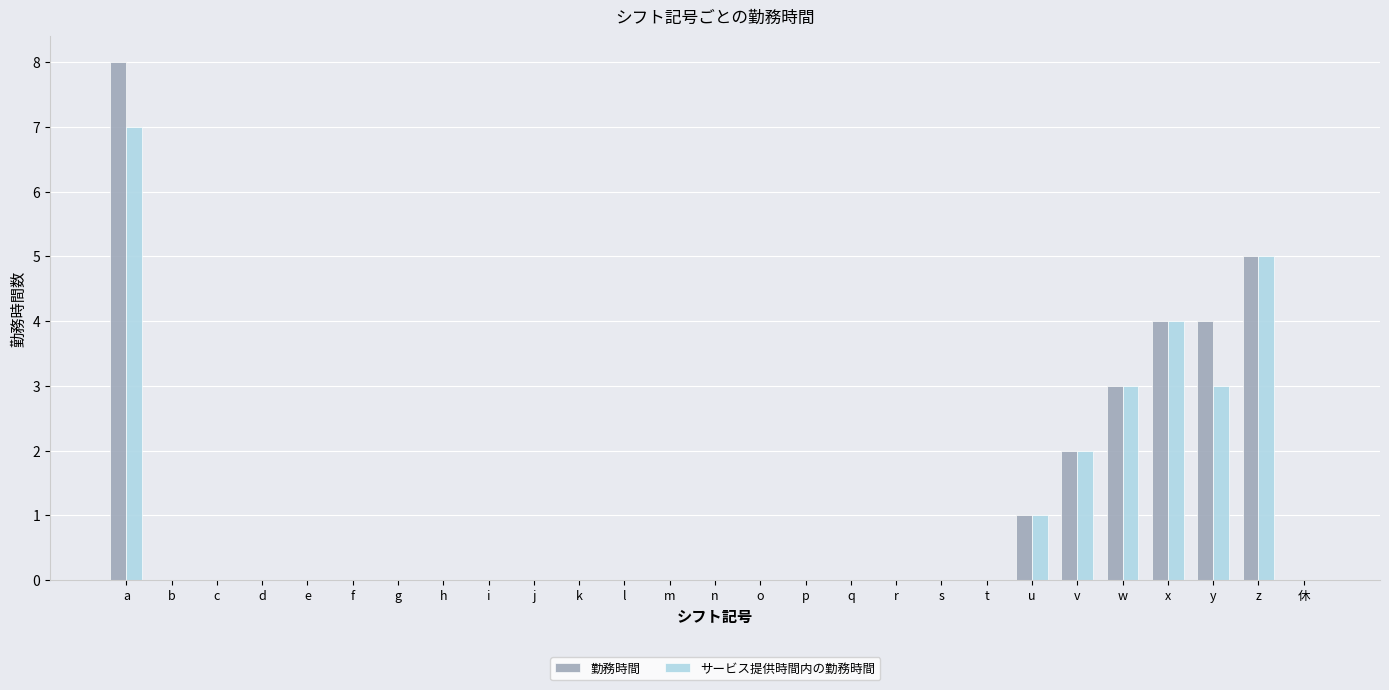

Reading right to left, transcribe all the data shown in this chart.

勤務時間: 休=0	z=5	y=4	x=4	w=3	v=2	u=1	t=0	s=0	r=0	q=0	p=0	o=0	n=0	m=0	l=0	k=0	j=0	i=0	h=0	g=0	f=0	e=0	d=0	c=0	b=0	a=8
サービス提供時間内の勤務時間: 休=0	z=5	y=3	x=4	w=3	v=2	u=1	t=0	s=0	r=0	q=0	p=0	o=0	n=0	m=0	l=0	k=0	j=0	i=0	h=0	g=0	f=0	e=0	d=0	c=0	b=0	a=7